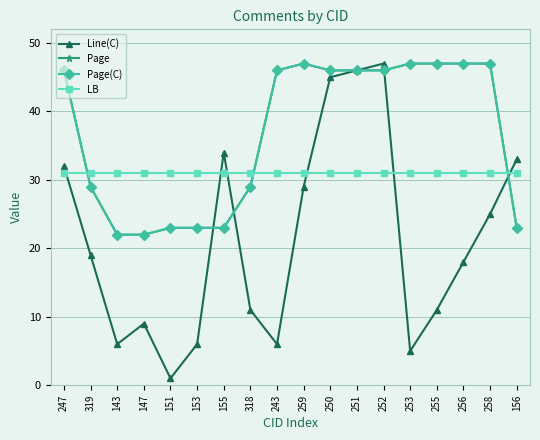

Does the chart have visible grid lines?

Yes